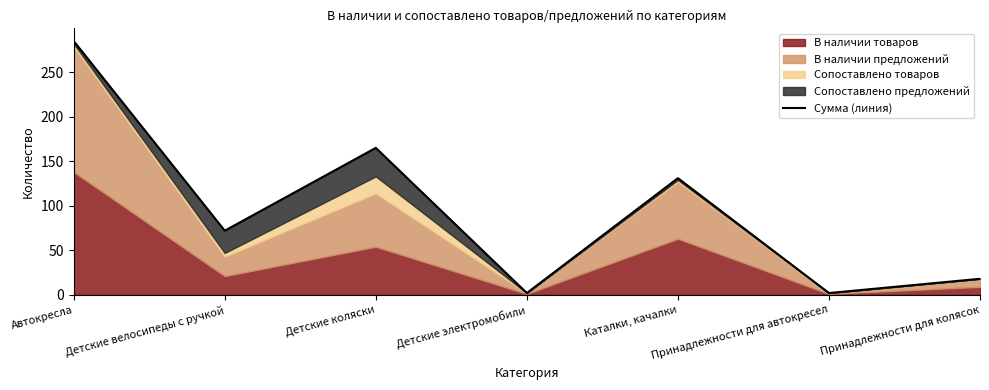

What is the label of the 5th point from the left?

Каталки, качалки